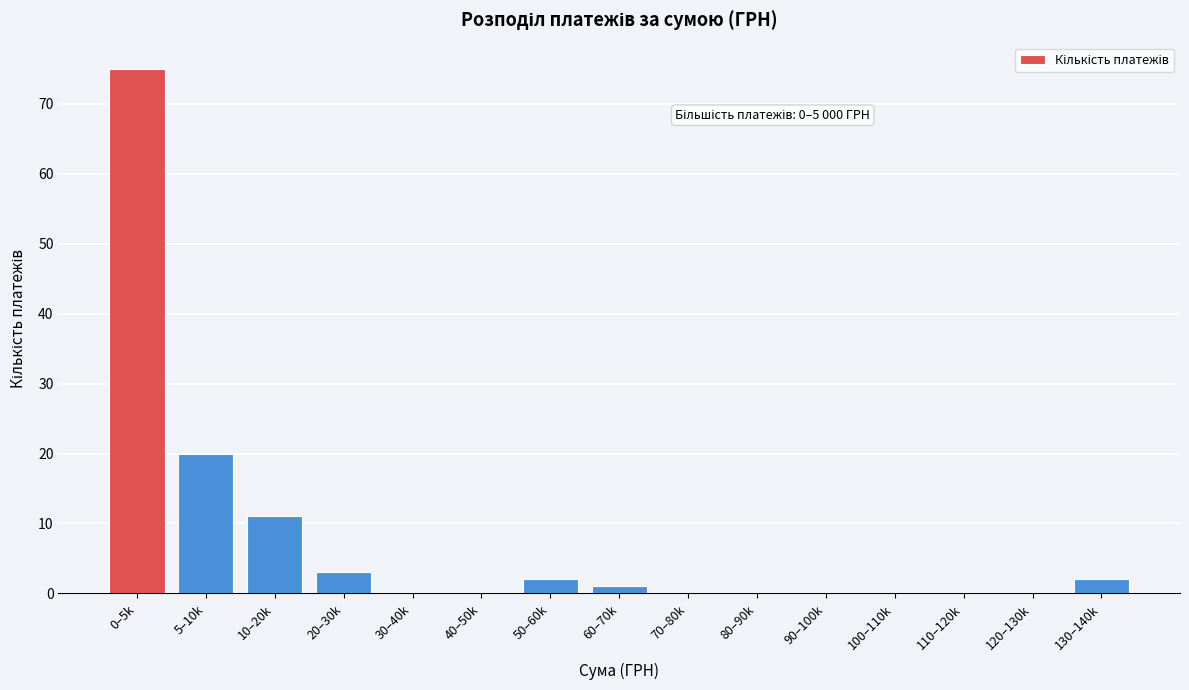

Reading left to right, list all the values displayed in this chart.

0–5k=75	5–10k=20	10–20k=11	20–30k=3	30–40k=0	40–50k=0	50–60k=2	60–70k=1	70–80k=0	80–90k=0	90–100k=0	100–110k=0	110–120k=0	120–130k=0	130–140k=2